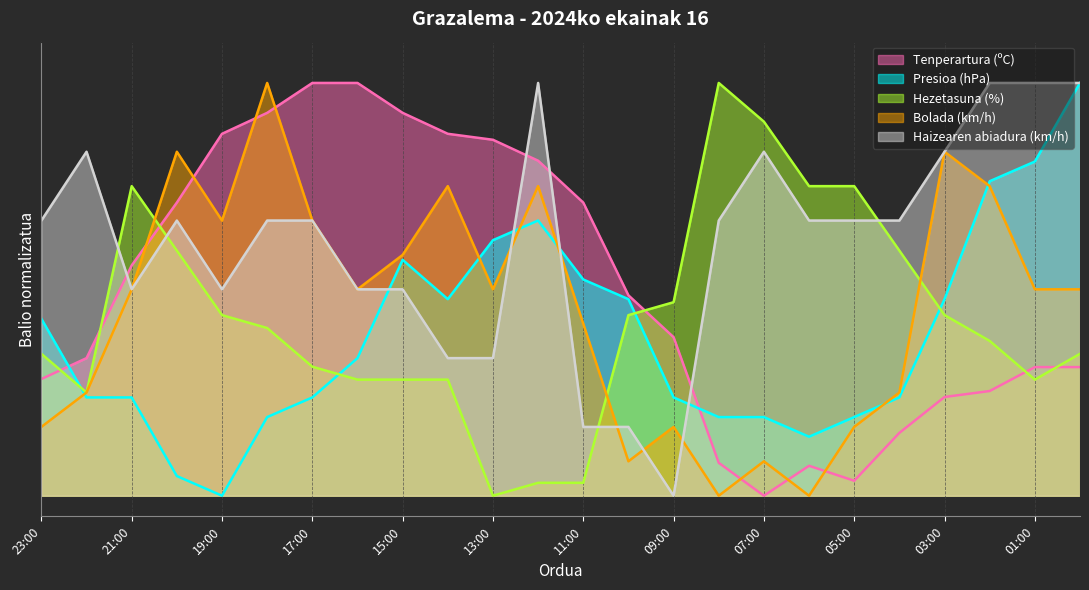

What is the total value across all series at 00:00?

3.2